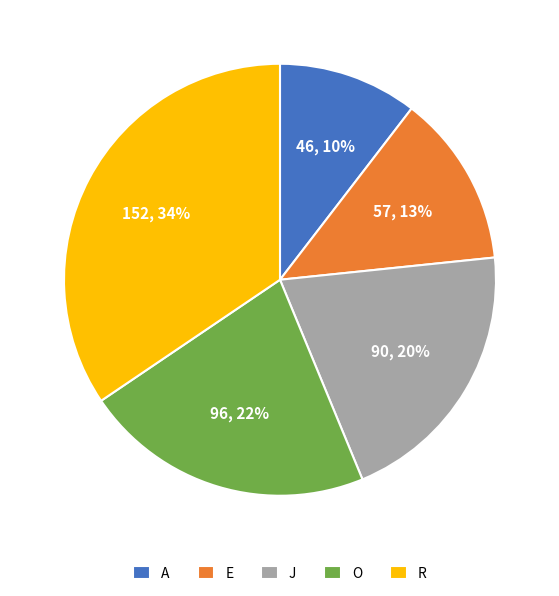

To the nearest percent, what is the difference between the largest and smallest slice percentages?

24%